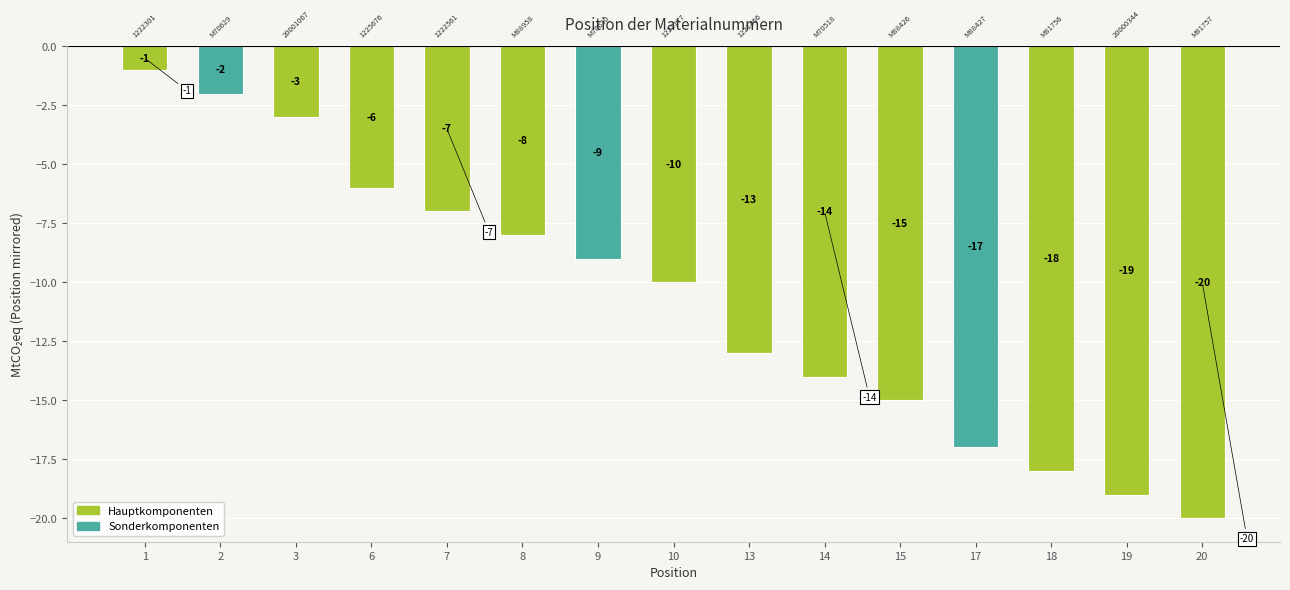

Does the chart contain any negative values?

Yes